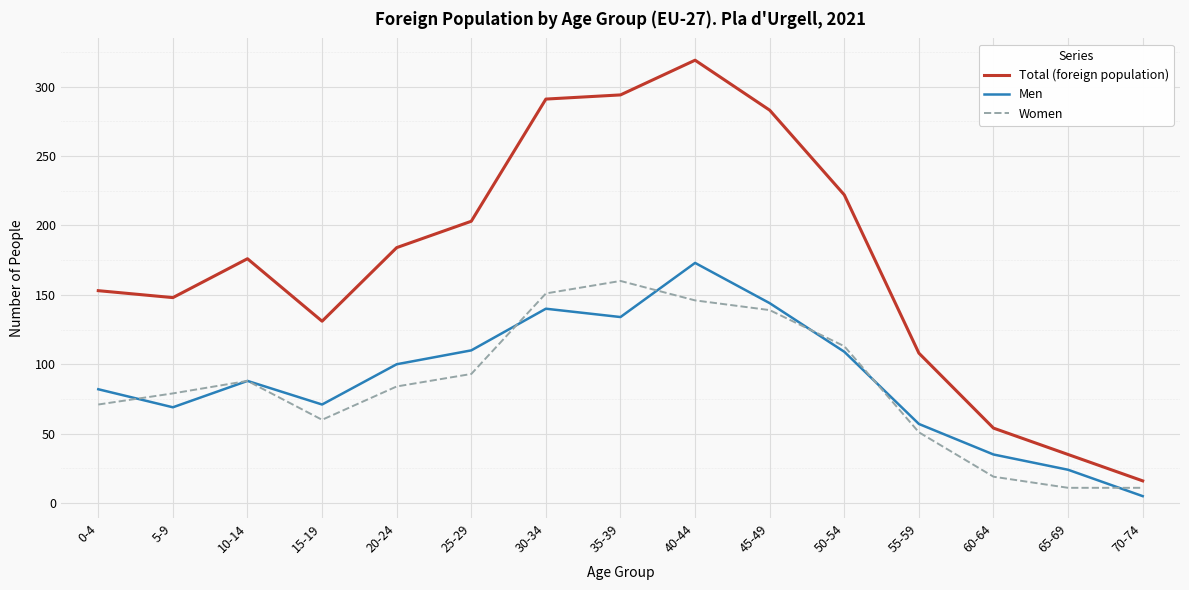

What is the total value across all series at 50-54?

444